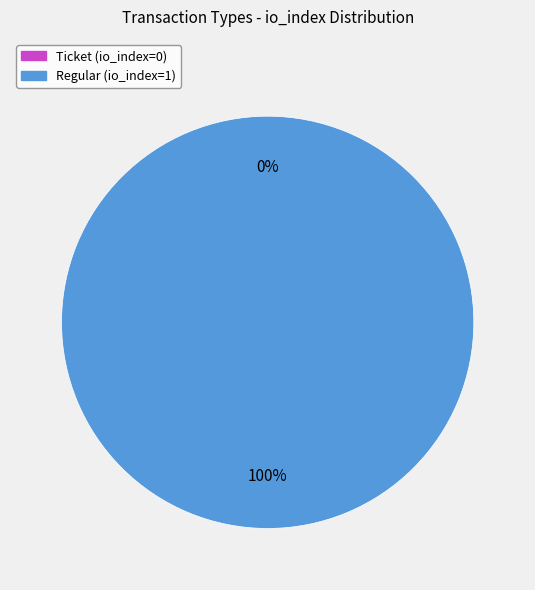

What is the largest slice in the pie chart?

Regular (io_index=1)